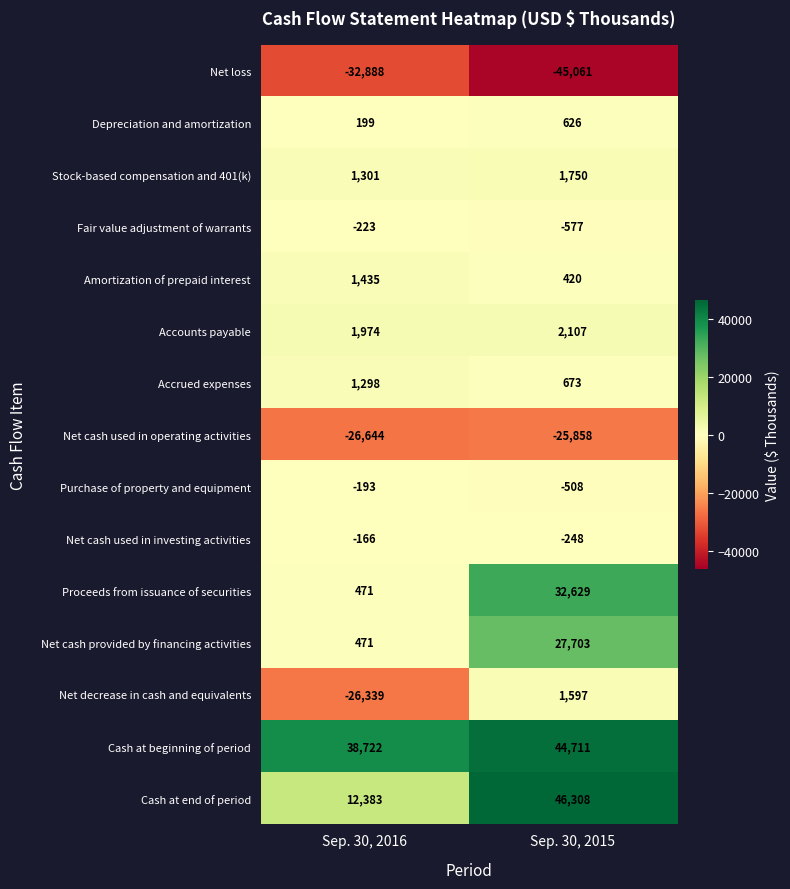

Reading right to left, what are all the values shown in this chart?

Net loss: -45061	-32888
Depreciation and amortization: 626	199
Stock-based compensation and 401(k): 1750	1301
Fair value adjustment of warrants: -577	-223
Amortization of prepaid interest: 420	1435
Accounts payable: 2107	1974
Accrued expenses: 673	1298
Net cash used in operating activities: -25858	-26644
Purchase of property and equipment: -508	-193
Net cash used in investing activities: -248	-166
Proceeds from issuance of securities: 32629	471
Net cash provided by financing activities: 27703	471
Net decrease in cash and equivalents: 1597	-26339
Cash at beginning of period: 44711	38722
Cash at end of period: 46308	12383